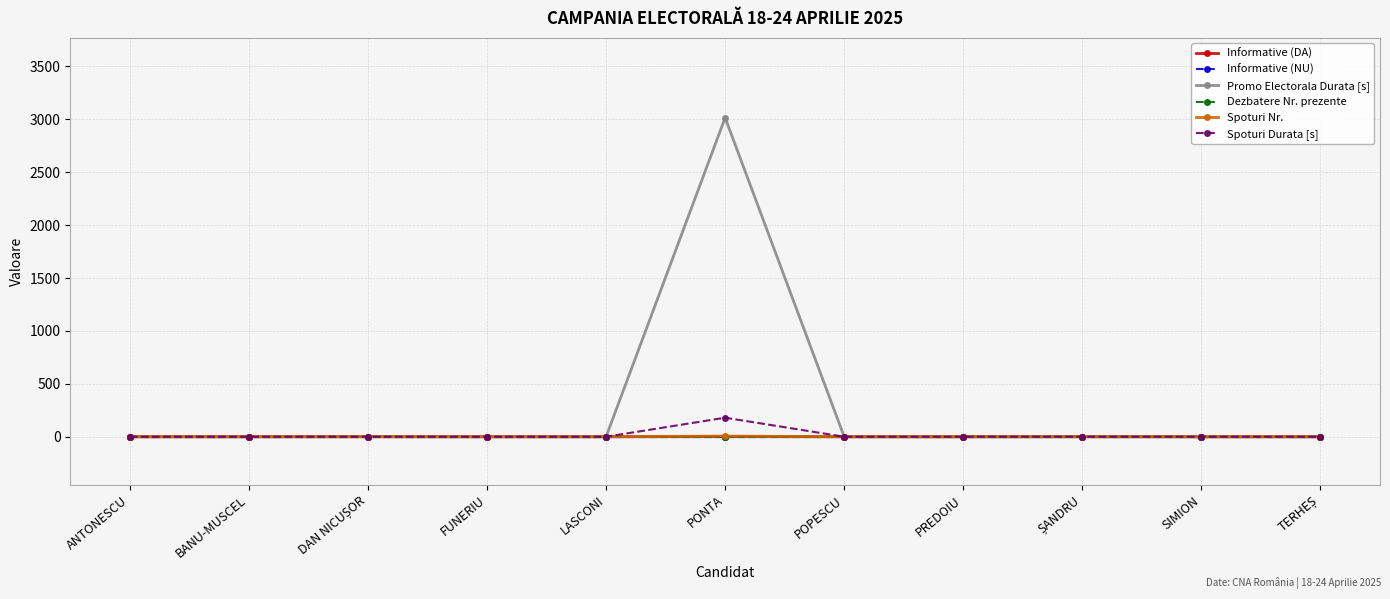

Which series has the largest total across all categories?

Promo Electorala Durata [s]